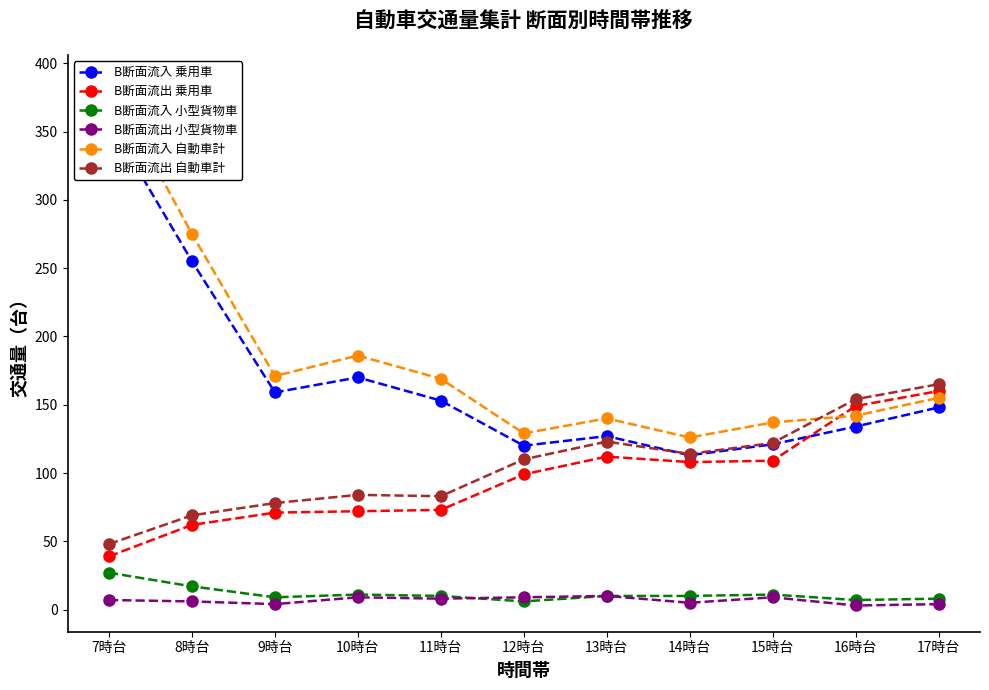

The B断面流出 自動車計 series shows 43 at 14時台. True or false?

False